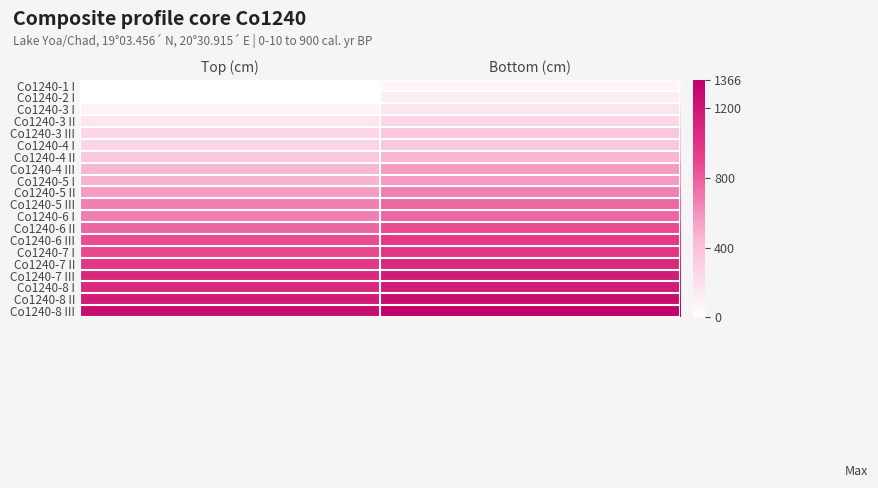

Reading left to right, what are all the values shown in this chart?

Co1240-1 I: Top (cm)=0	Bottom (cm)=56
Co1240-2 I: Top (cm)=0	Bottom (cm)=111
Co1240-3 I: Top (cm)=70	Bottom (cm)=161
Co1240-3 II: Top (cm)=161	Bottom (cm)=261
Co1240-3 III: Top (cm)=261	Bottom (cm)=361
Co1240-4 I: Top (cm)=270	Bottom (cm)=361
Co1240-4 II: Top (cm)=361	Bottom (cm)=461
Co1240-4 III: Top (cm)=461	Bottom (cm)=561
Co1240-5 I: Top (cm)=470	Bottom (cm)=563
Co1240-5 II: Top (cm)=563	Bottom (cm)=663
Co1240-5 III: Top (cm)=663	Bottom (cm)=763
Co1240-6 I: Top (cm)=670	Bottom (cm)=765
Co1240-6 II: Top (cm)=765	Bottom (cm)=865
Co1240-6 III: Top (cm)=865	Bottom (cm)=965
Co1240-7 I: Top (cm)=870	Bottom (cm)=970
Co1240-7 II: Top (cm)=970	Bottom (cm)=1070
Co1240-7 III: Top (cm)=1070	Bottom (cm)=1170
Co1240-8 I: Top (cm)=1070	Bottom (cm)=1166
Co1240-8 II: Top (cm)=1166	Bottom (cm)=1266
Co1240-8 III: Top (cm)=1266	Bottom (cm)=1366